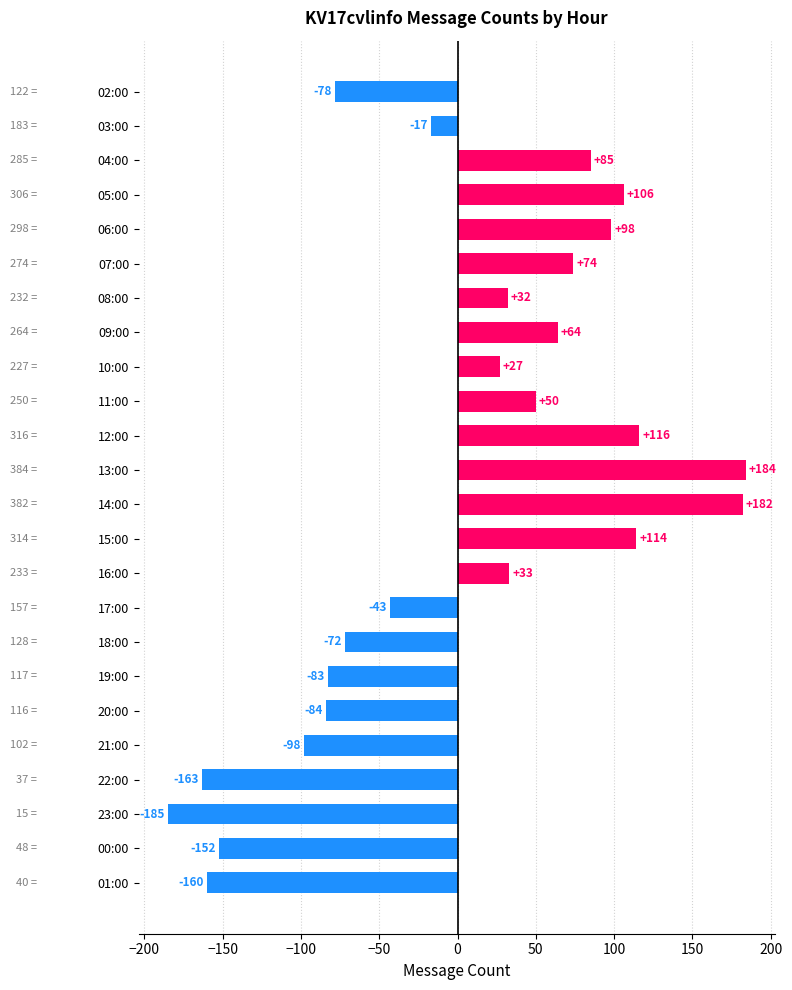

Which category has the highest value across all series?

13:00